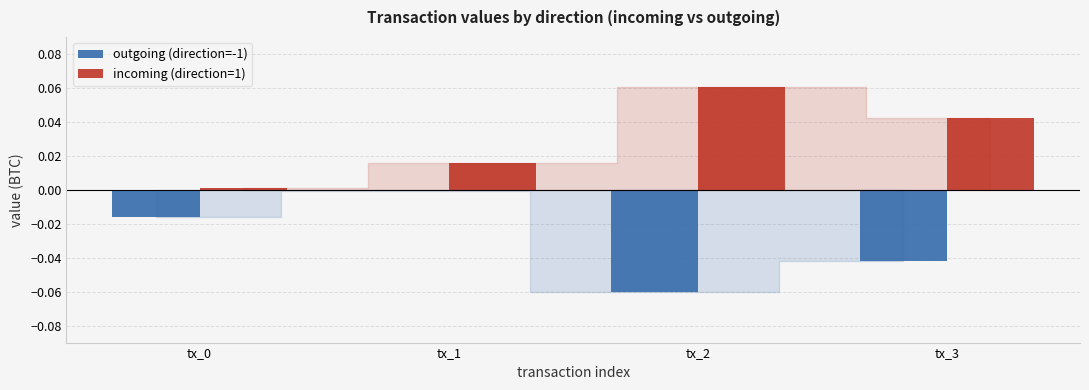

At which category is the sum across all series the highest?

tx_1